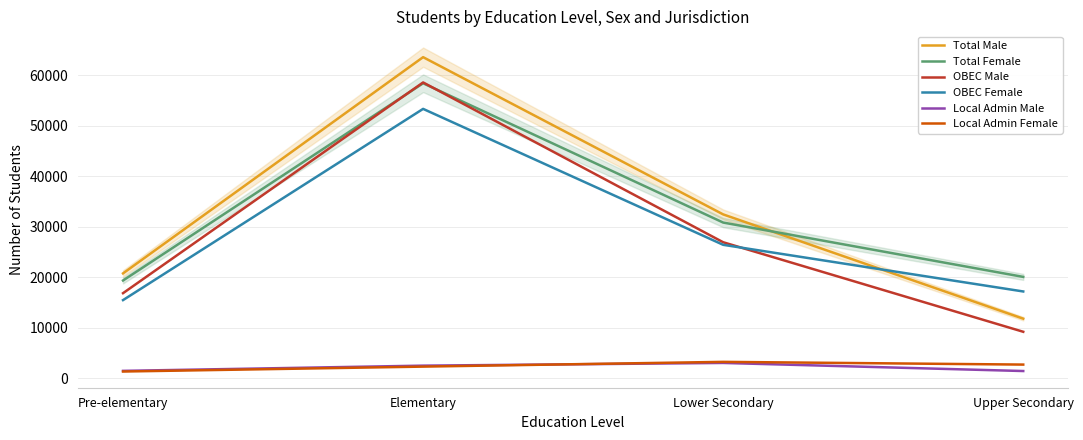

What is the sum of the OBEC Female values at Pre-elementary and Lower Secondary?

41882